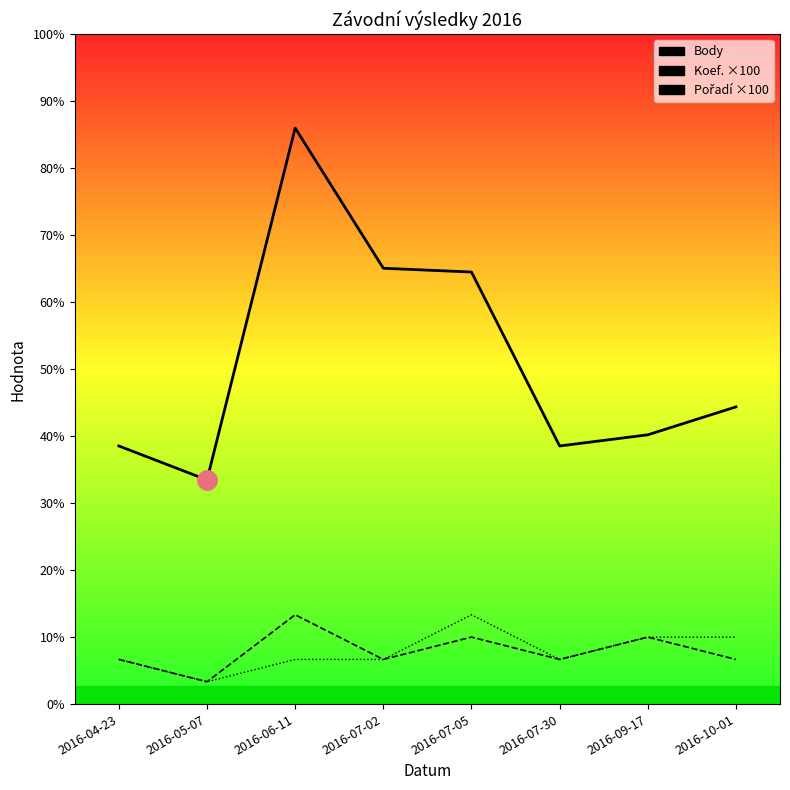

Where is Koef. nearest to the value 250?

2016-04-23